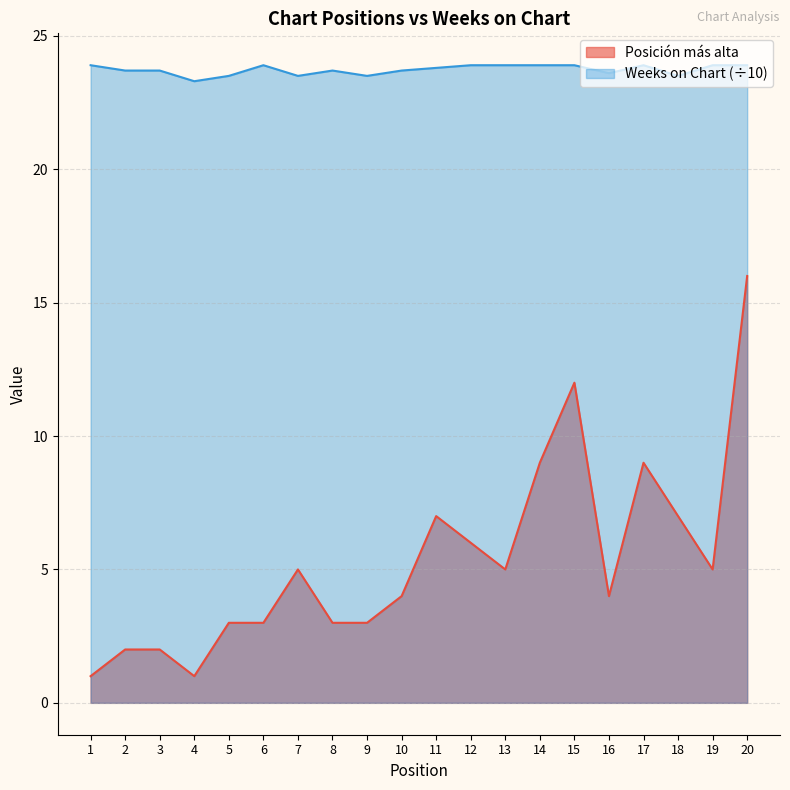

List the series in order of their peak value, lowest first.

Posición más alta, Weeks on Chart (÷10)